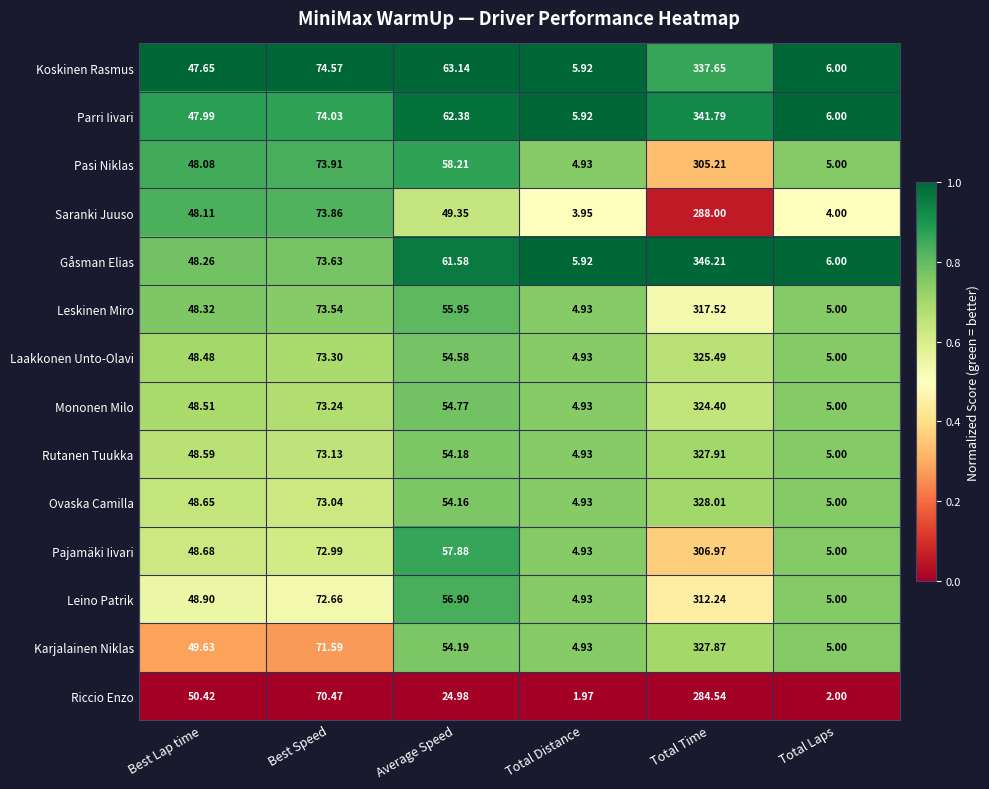

Where does the Pasi Niklas series first go above 58?

Best Speed